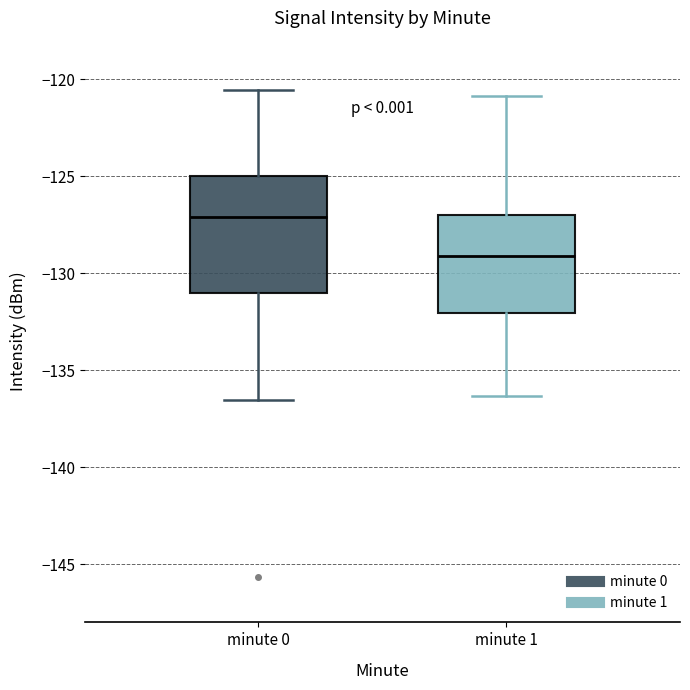

Reading left to right, read every box against the y-axis: the position of its median line, the range the box covers, and the ends of its whiskers. The values are not printed on the chart, so give them approximately, as read against the axis.

minute 0: median -127.0, box -131.0 to -125.0, whiskers -136.5 to -120.5
minute 1: median -129.0, box -132.0 to -127.0, whiskers -136.5 to -121.0